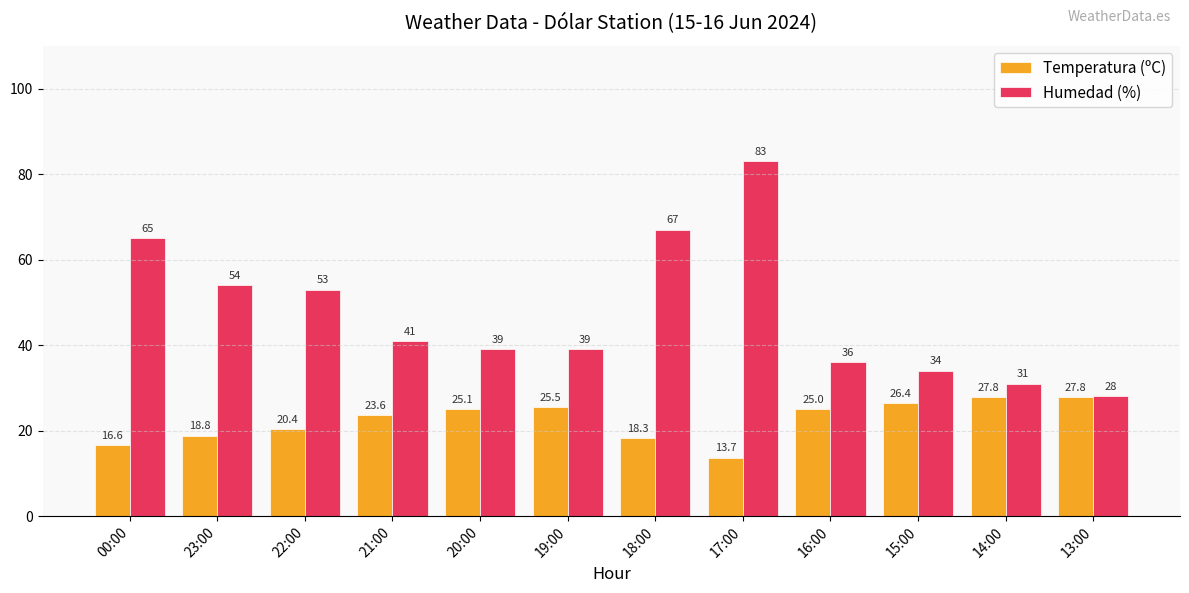

Reading left to right, what are all the values shown in this chart?

Temperatura (ºC): 00:00=16.6	23:00=18.8	22:00=20.4	21:00=23.6	20:00=25.1	19:00=25.5	18:00=18.3	17:00=13.7	16:00=25.0	15:00=26.4	14:00=27.8	13:00=27.8
Humedad (%): 00:00=65.0	23:00=54.0	22:00=53.0	21:00=41.0	20:00=39.0	19:00=39.0	18:00=67.0	17:00=83.0	16:00=36.0	15:00=34.0	14:00=31.0	13:00=28.0